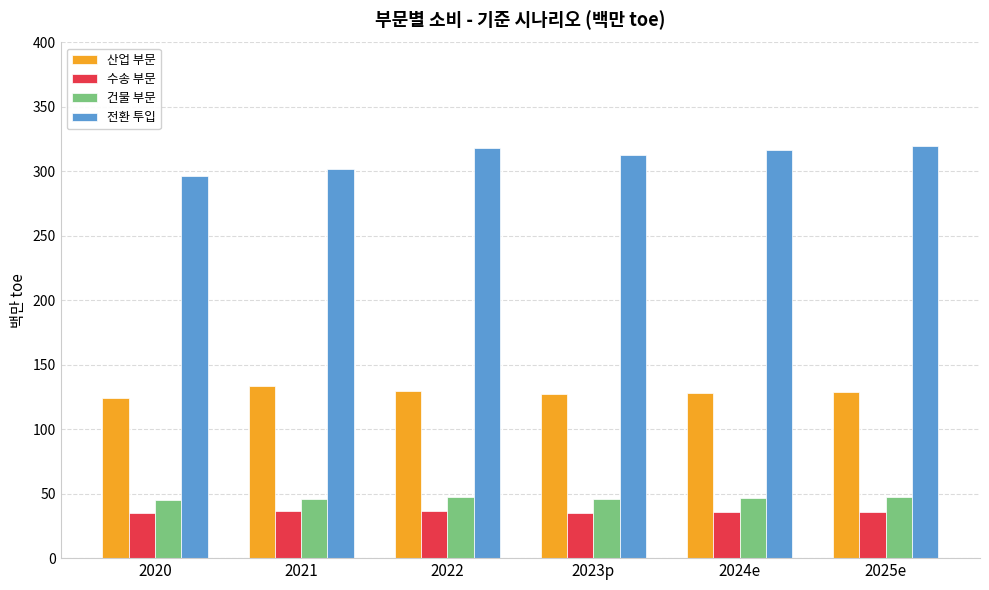

What position from the right is 2021?

5